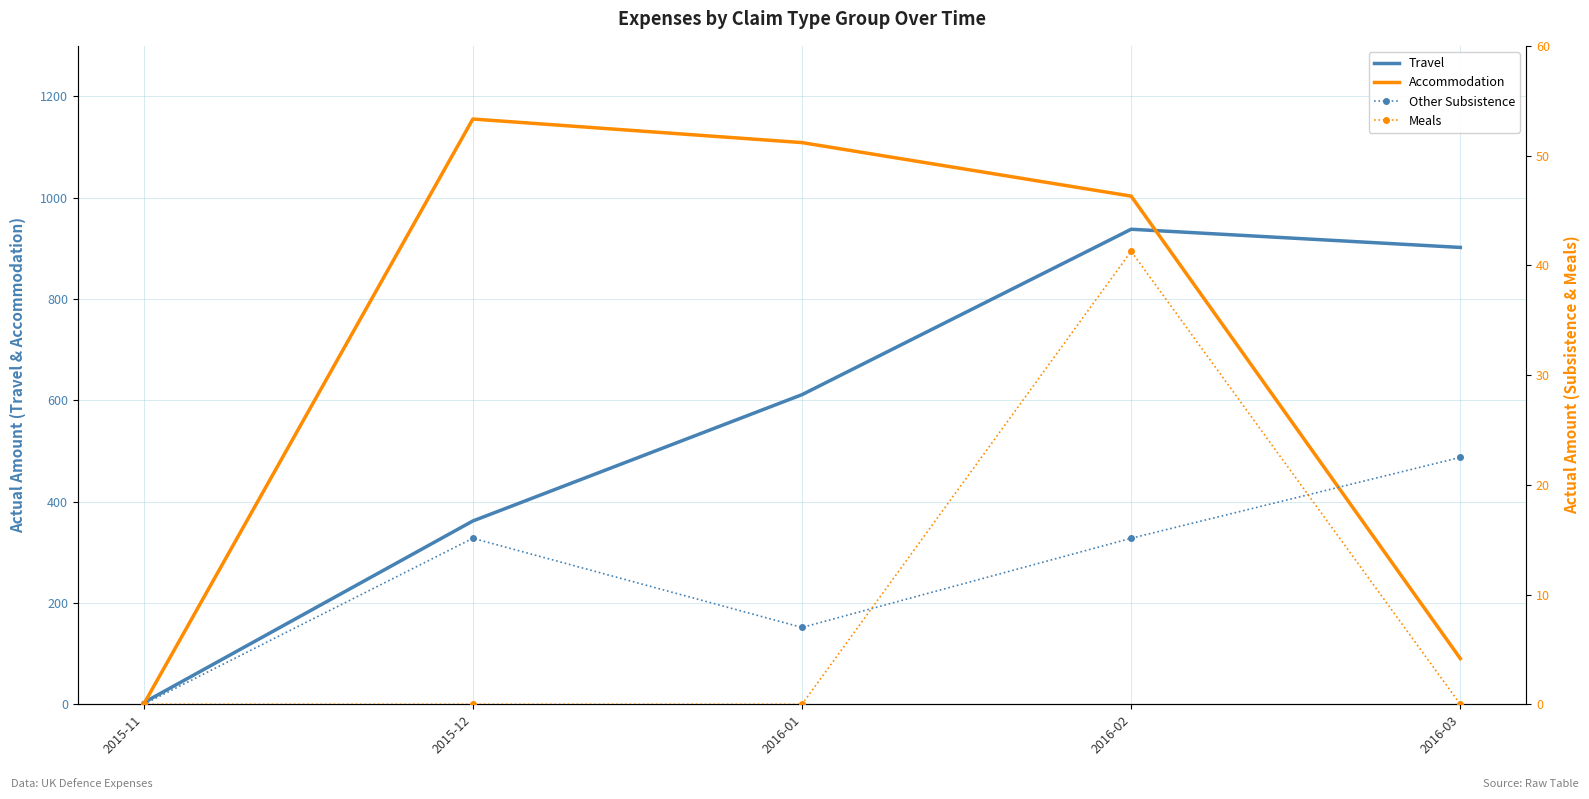

Is it true that Travel equals 5.6 at 2015-11?

False